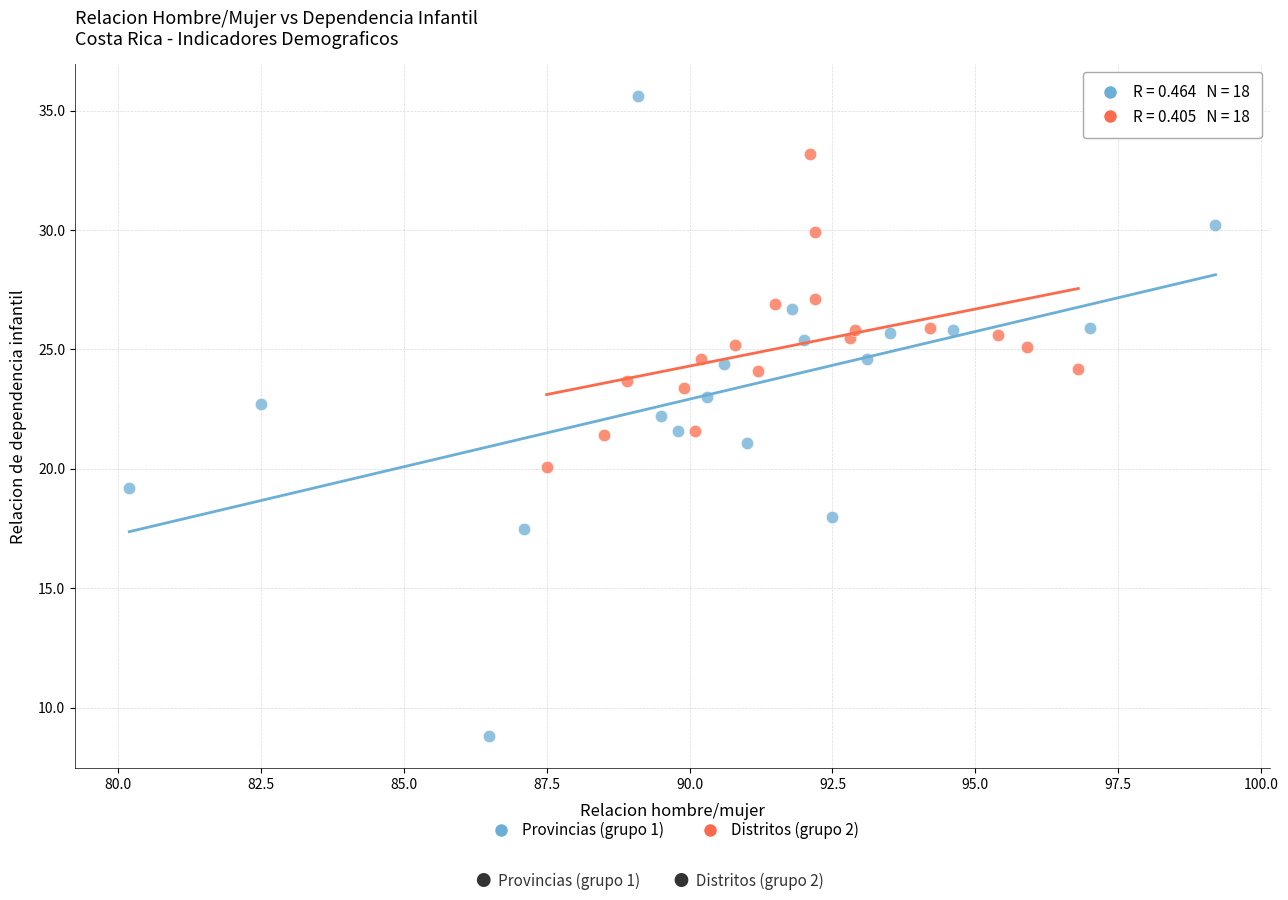

Which series reaches the maximum Y coordinate?

Provincias (grupo 1)